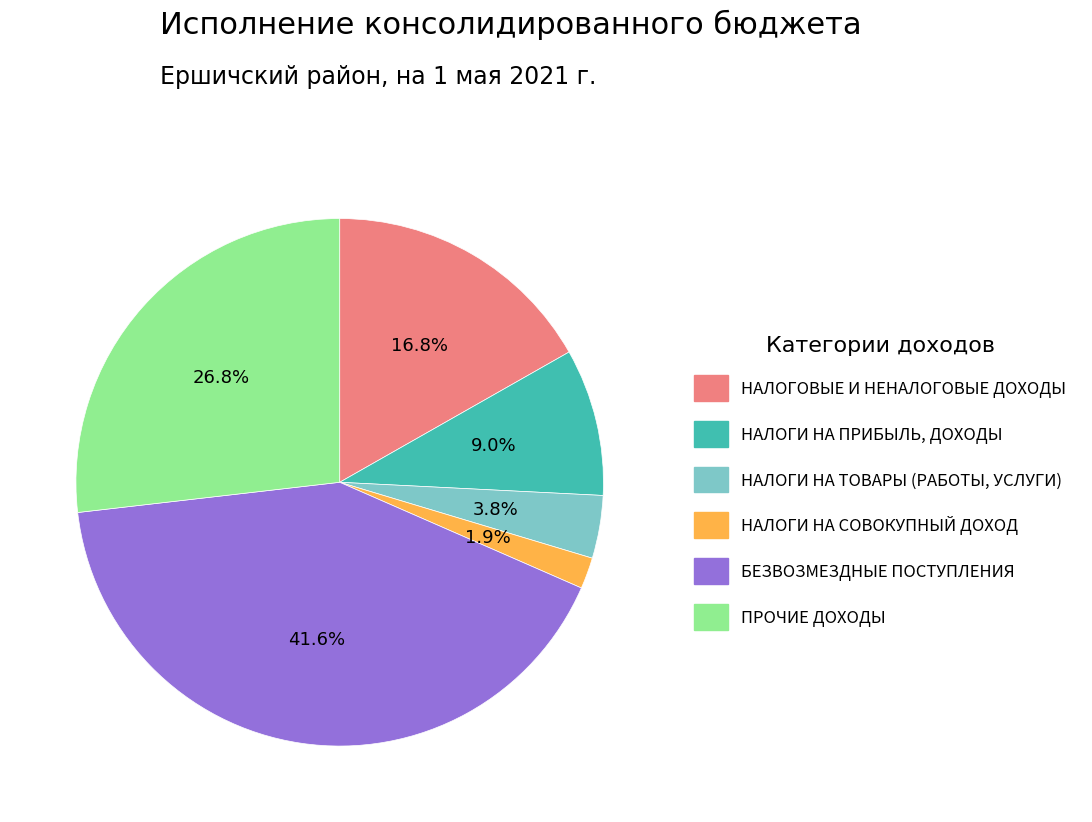

Does any single category account for the majority?

No